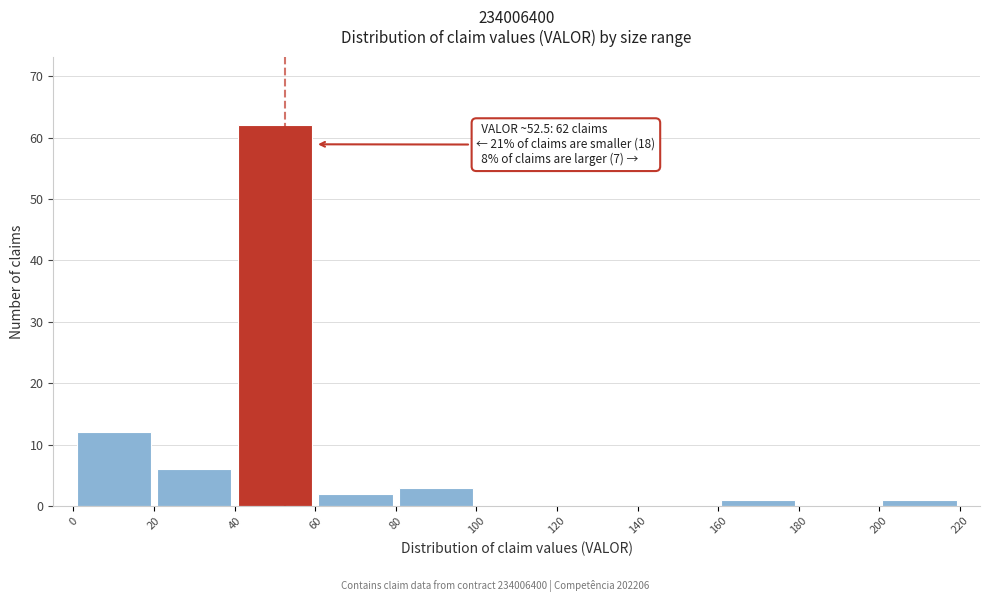

Which range on the x-axis has the tallest bar?

40 to 60